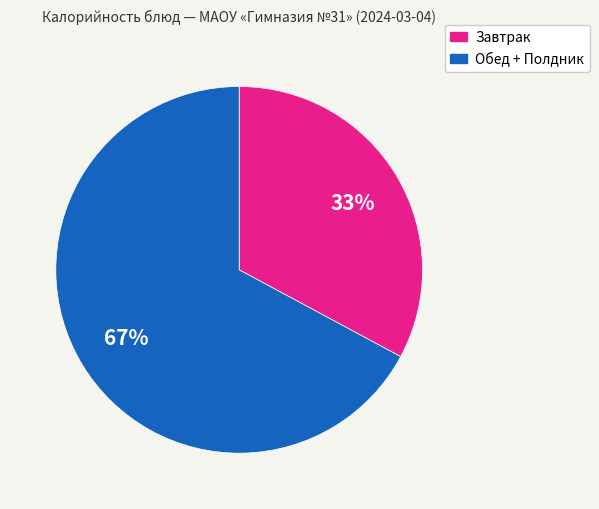

To the nearest percent, what is the average slice percentage?

50%